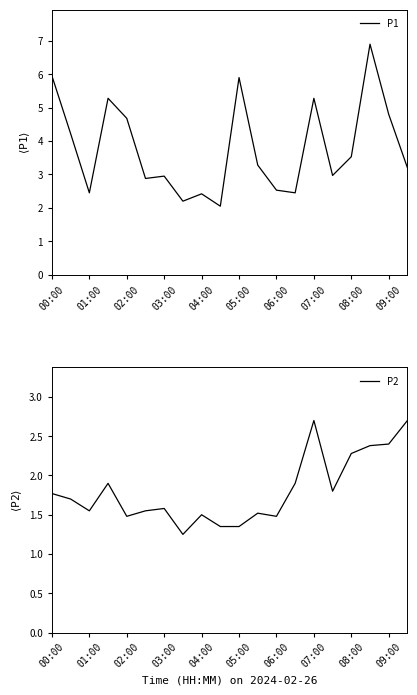

At which category is the sum across all series the highest?

17